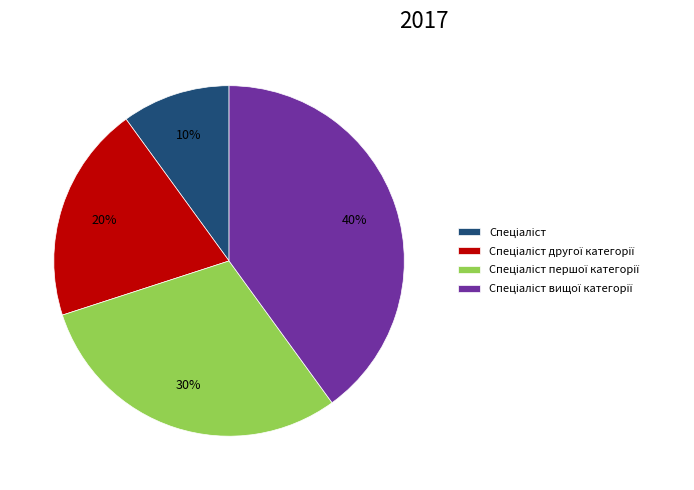

Is there a majority slice in this chart?

No